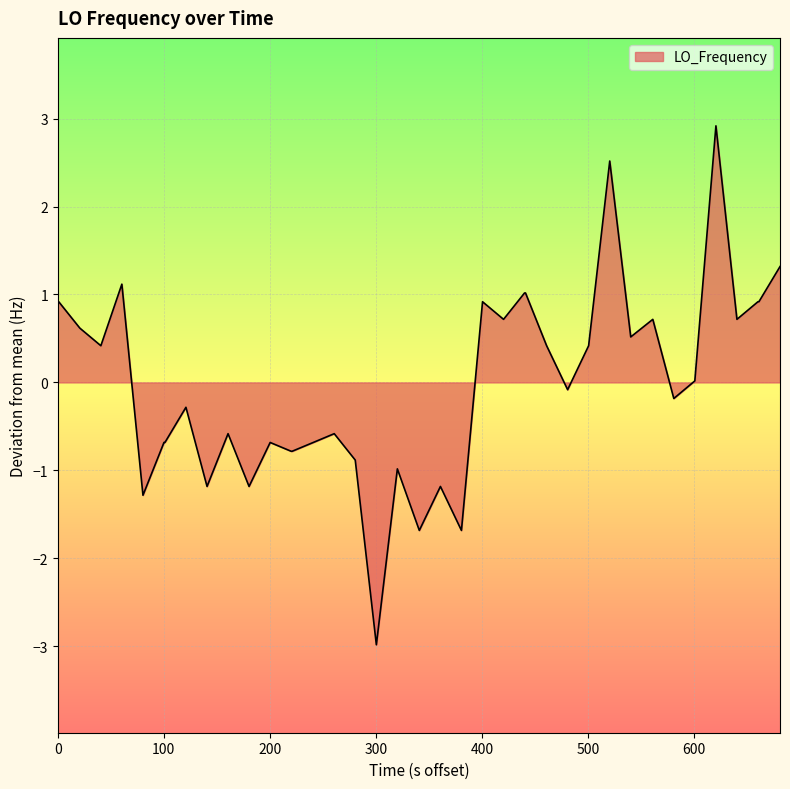

What is the maximum value shown in the chart?

2.9